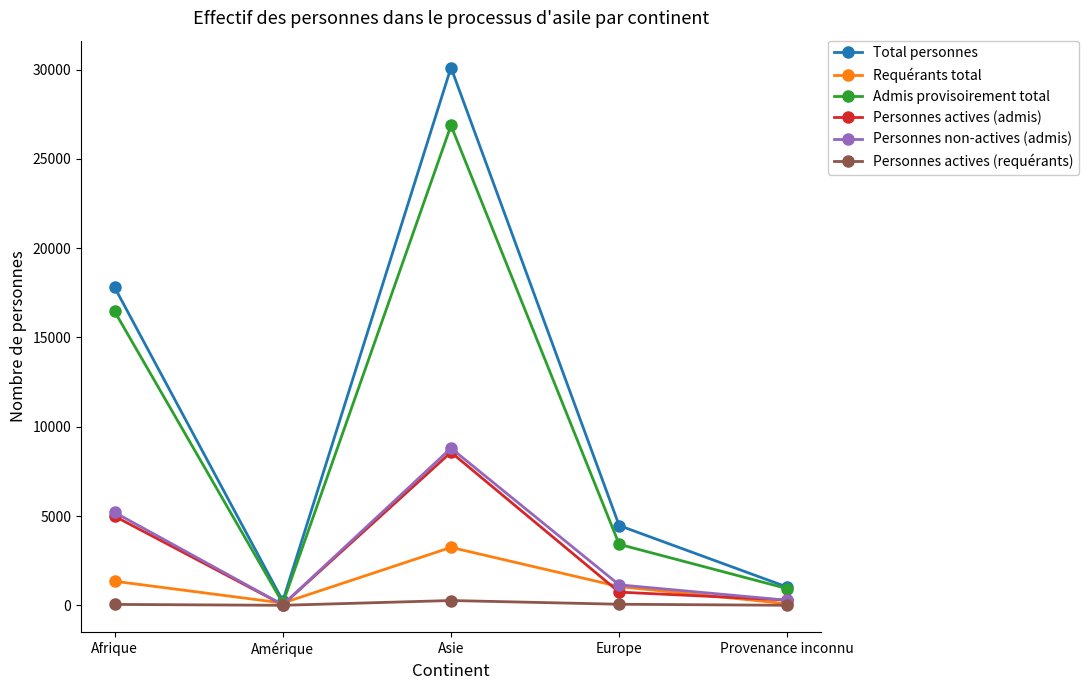

How many categories are shown in the chart?

5